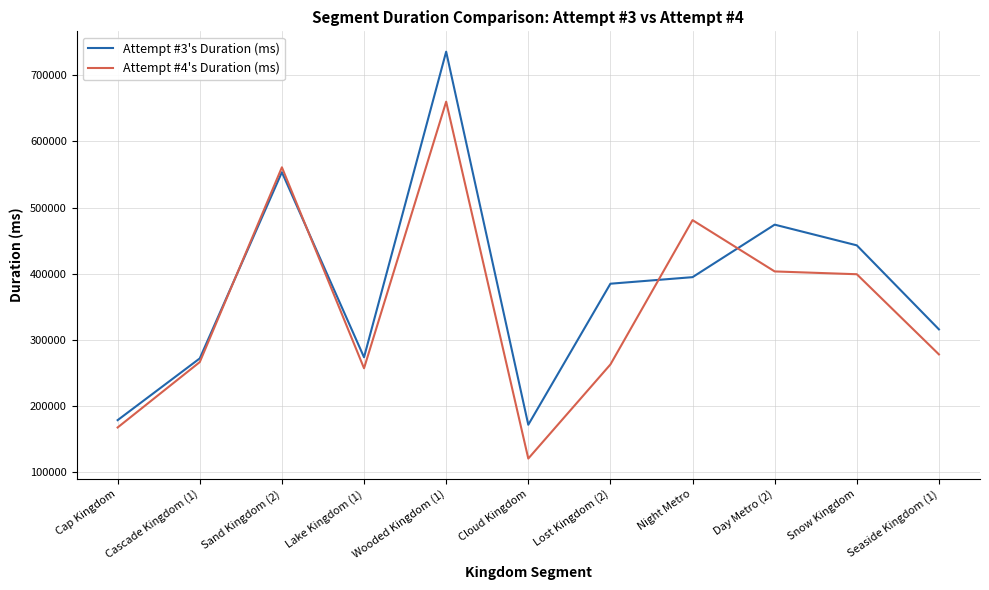

Which series has the largest range (max minus min)?

Attempt #3's Duration (ms)